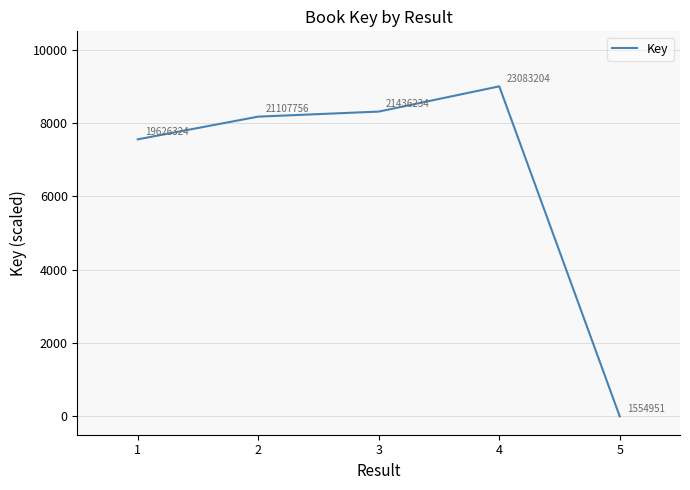

Rank the categories by value from lowest to highest.

5, 1, 2, 3, 4